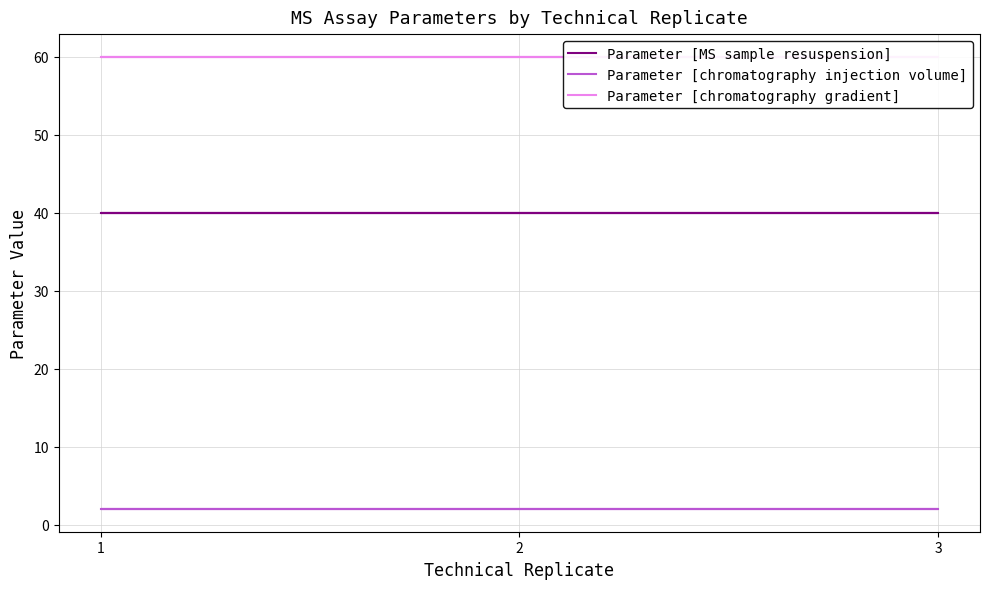

At which category does the chart reach its minimum across all series?

1